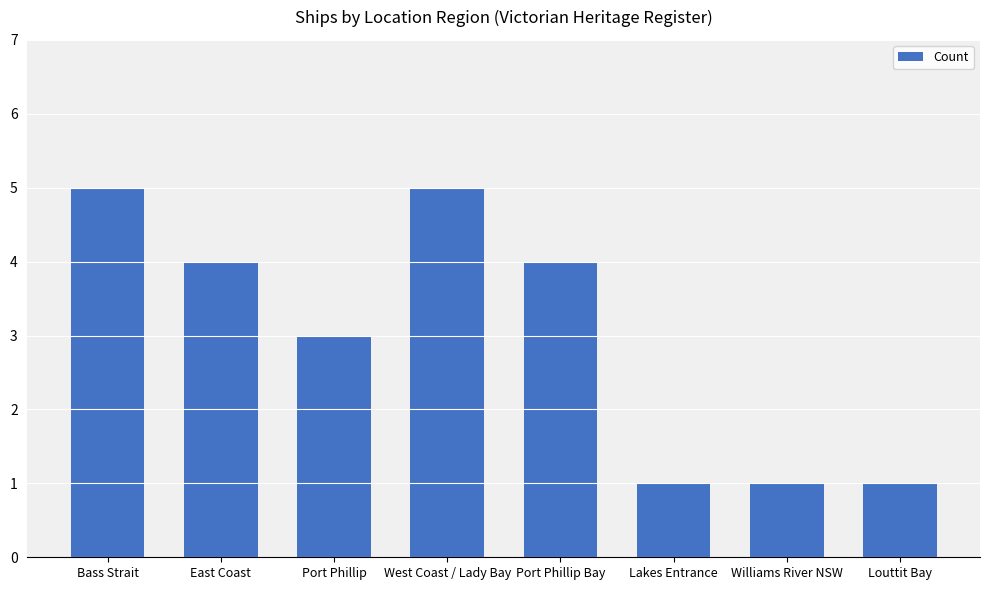

How many series are shown in this chart?

1